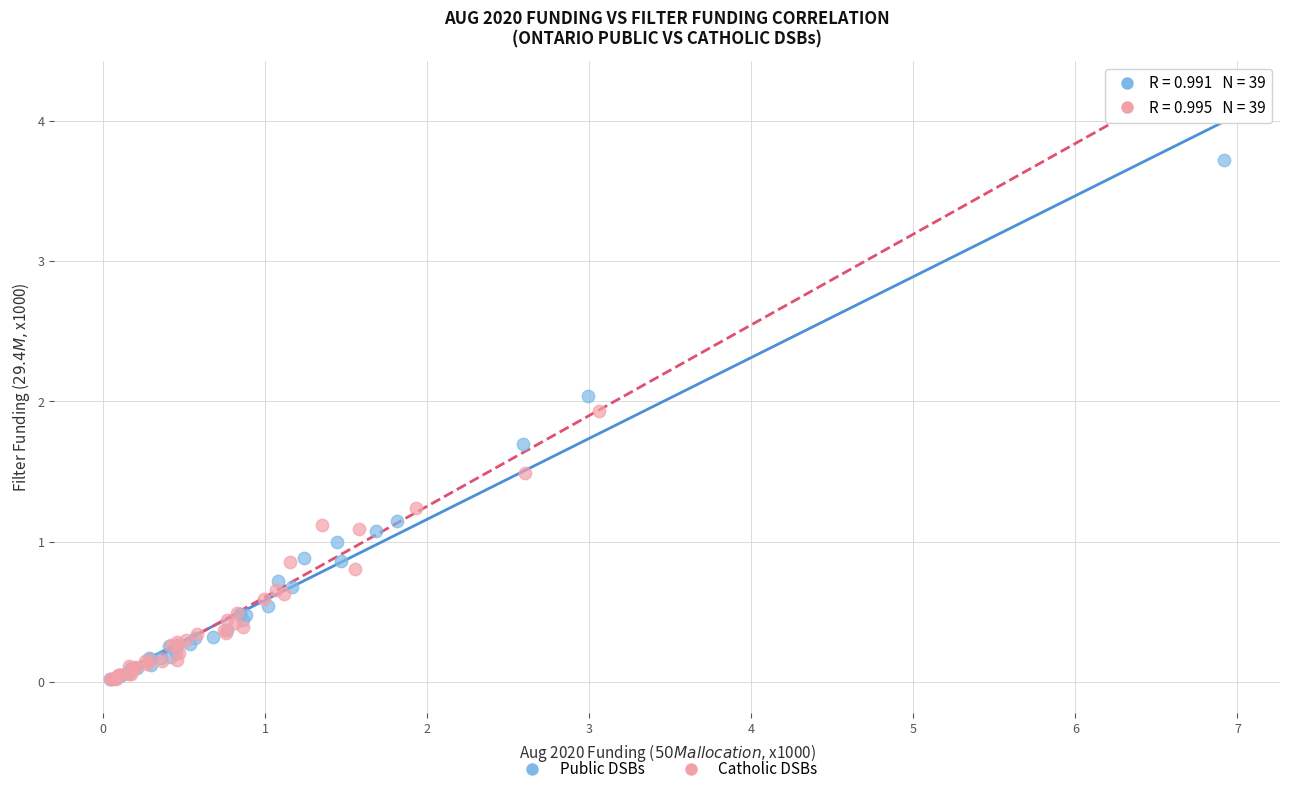

Which series has the largest Y range (max minus min)?

Catholic DSBs